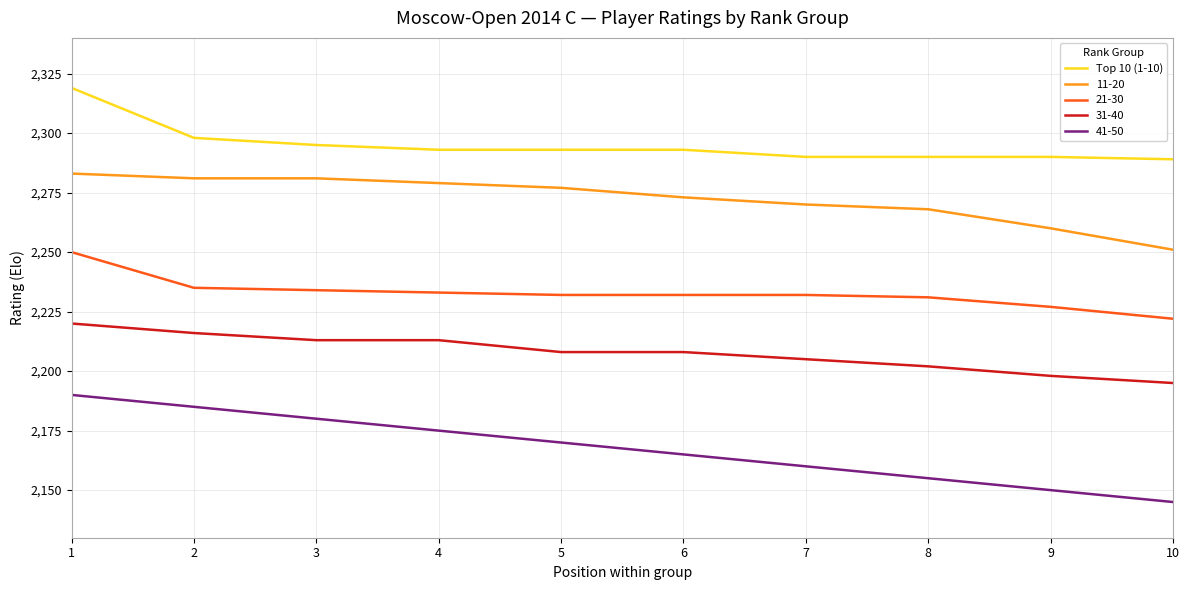

What is the difference between the 41-50 values at 8 and 3?

25